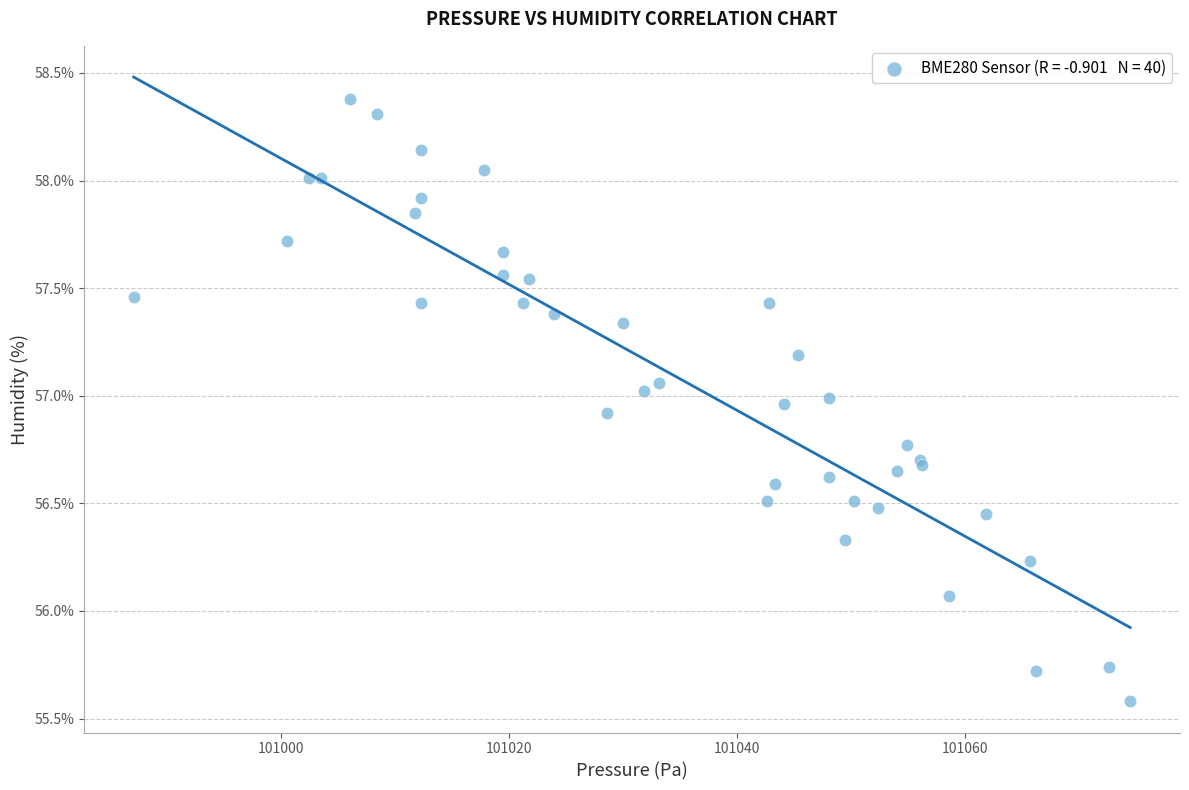

What Y value in the scatter plot is closest to 56?

56.1